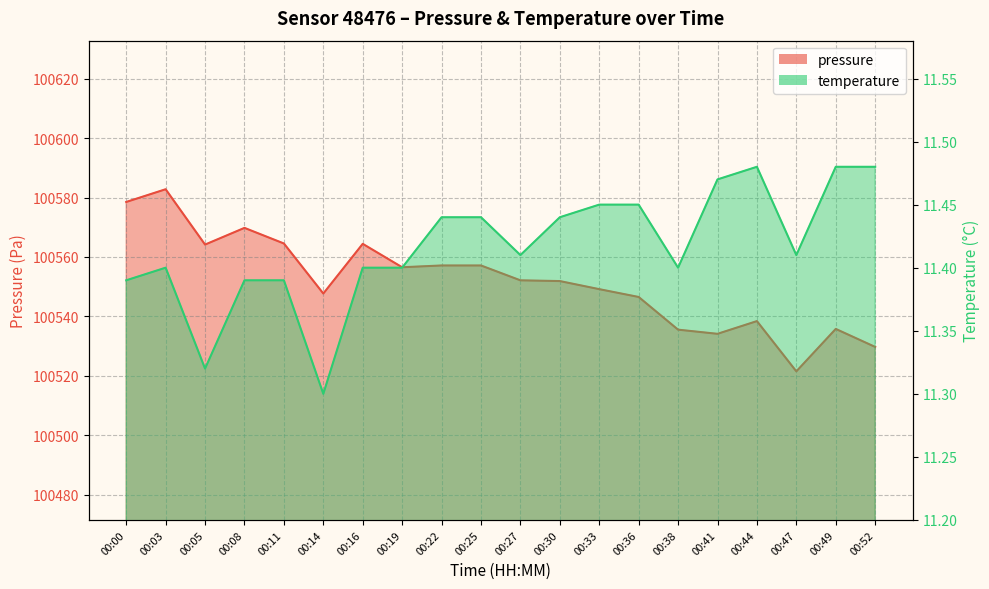

How many series are shown in this chart?

2